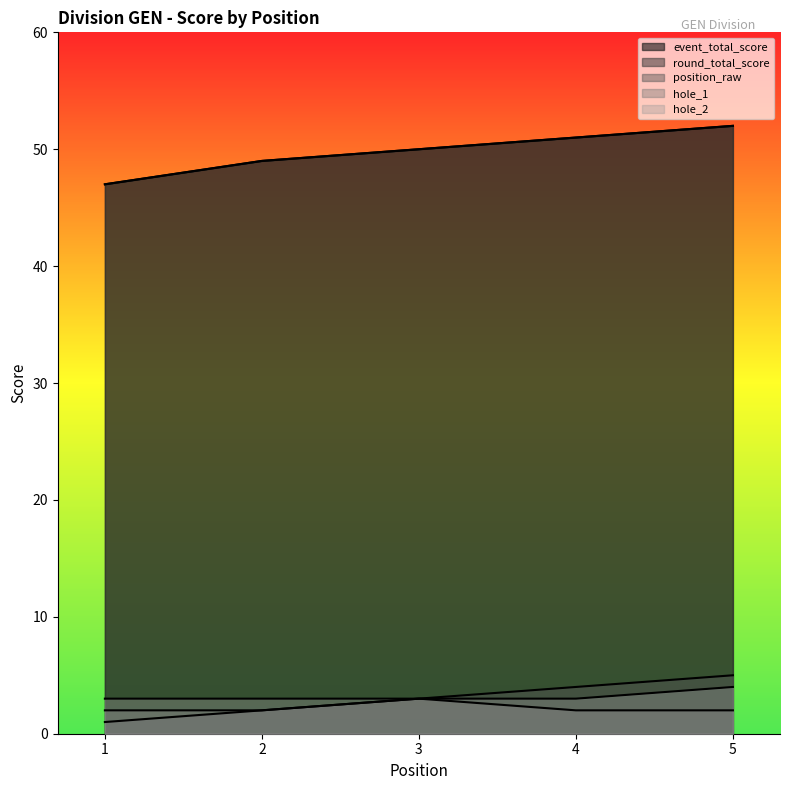

True or false: round_total_score has a value of 49 at 2.

True